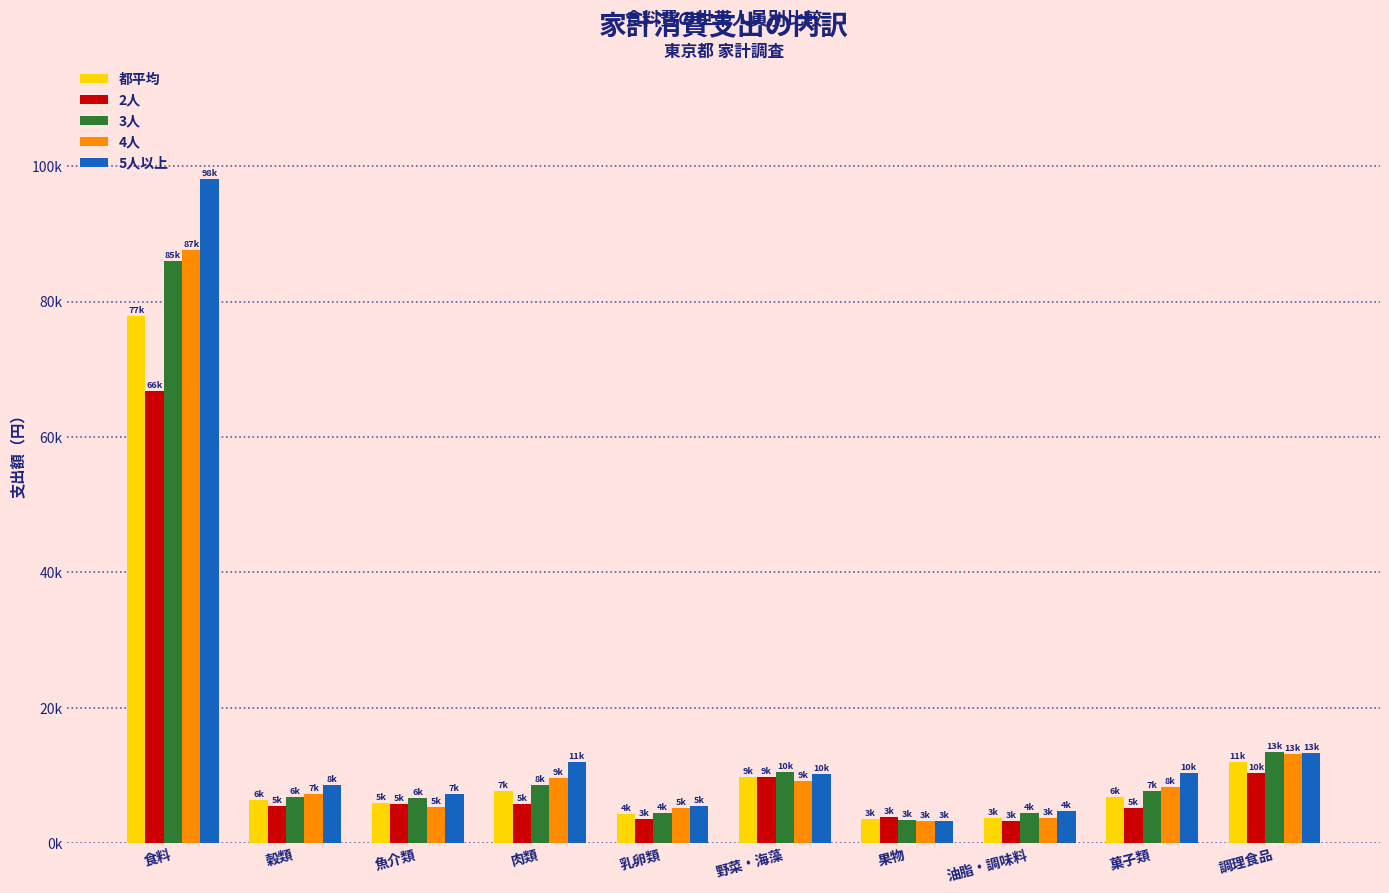

What is the approximate value of 4人 at 食料, to the nearest 50?

87650